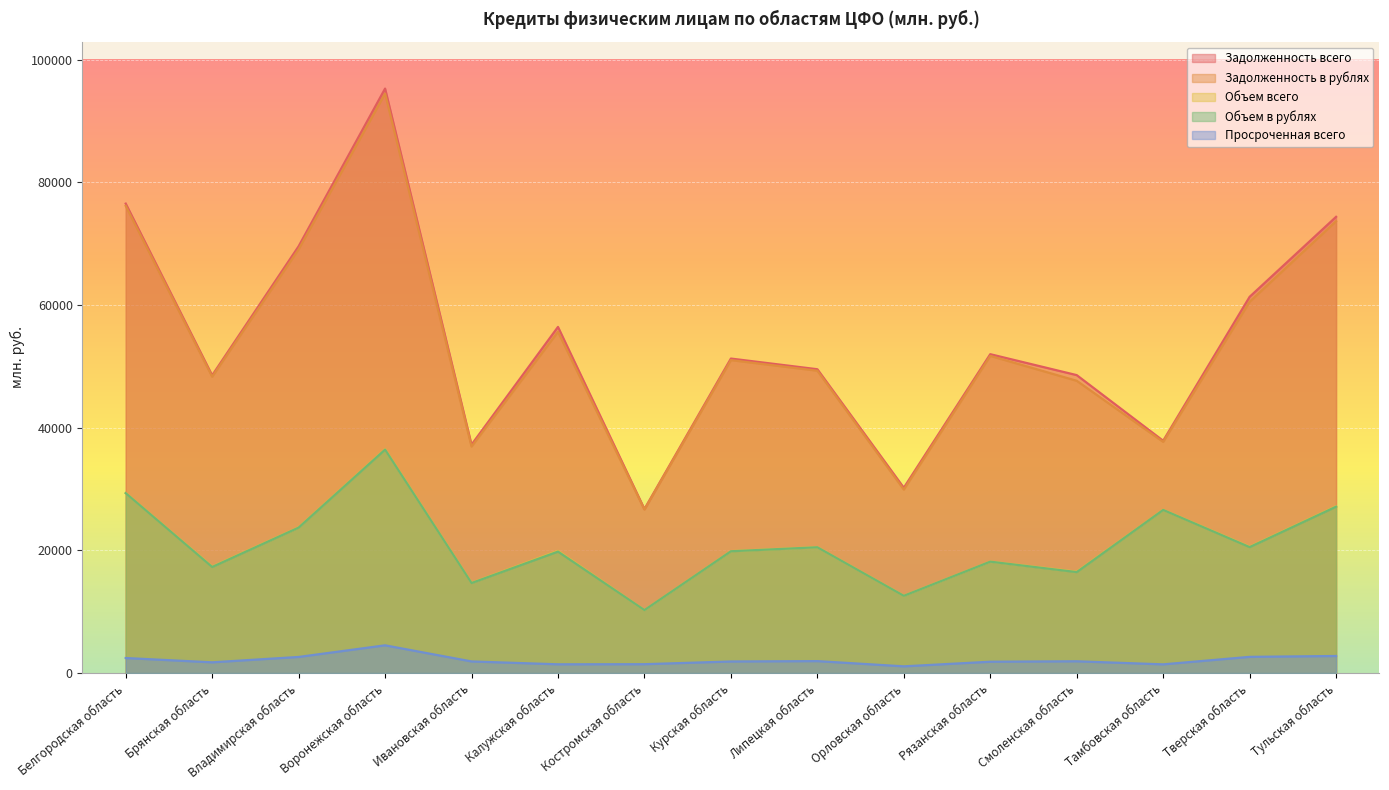

In Объем всего, how many points are lower than both neighbors (excluding endpoints)?

6